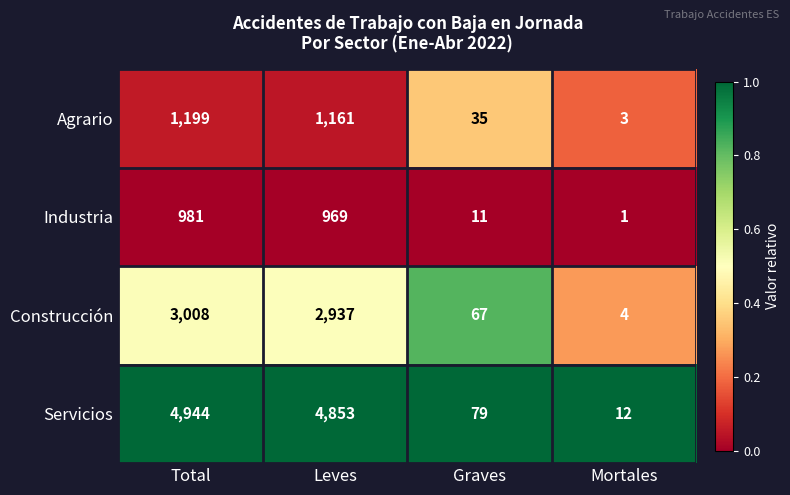

What is the sum of all Industria values?

1962